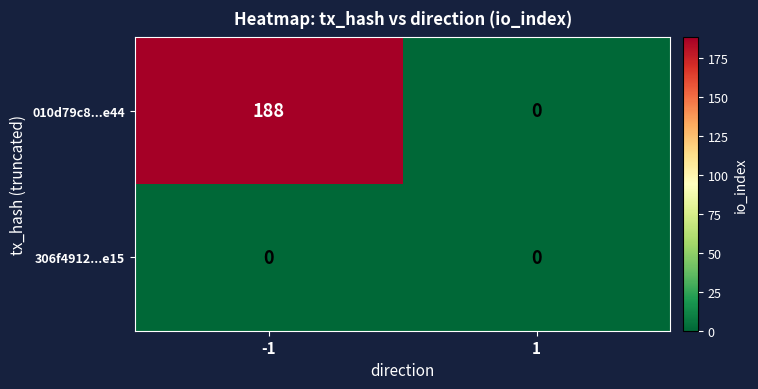

How many data points does each series have?

2